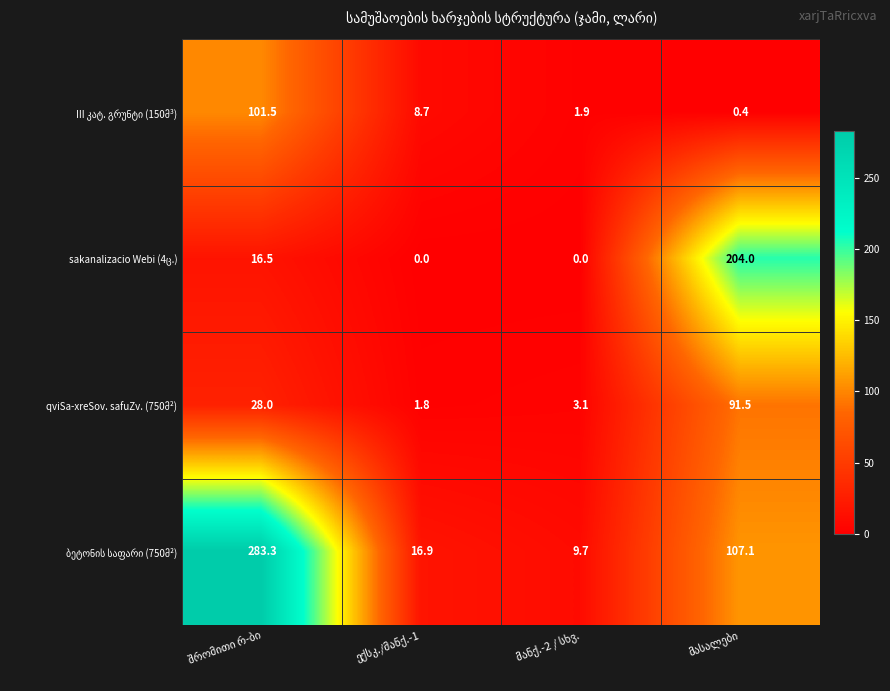

What is the maximum value shown in the chart?

283.3